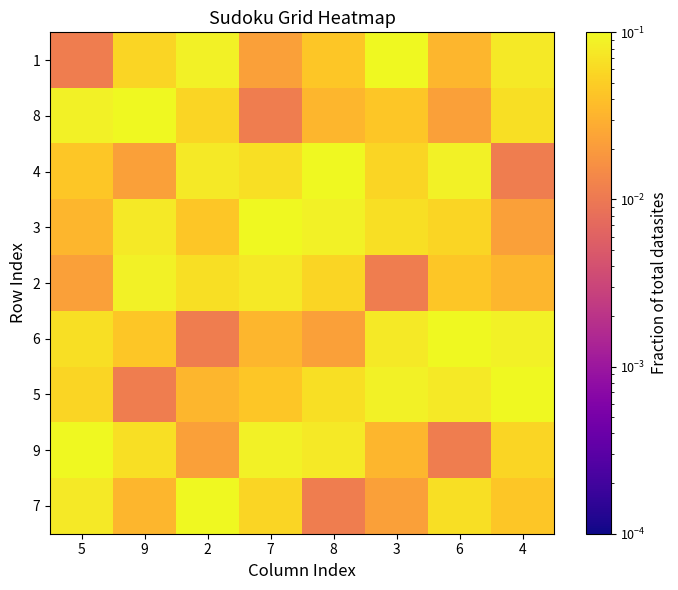

Which has a higher value, 6 or 5?

5